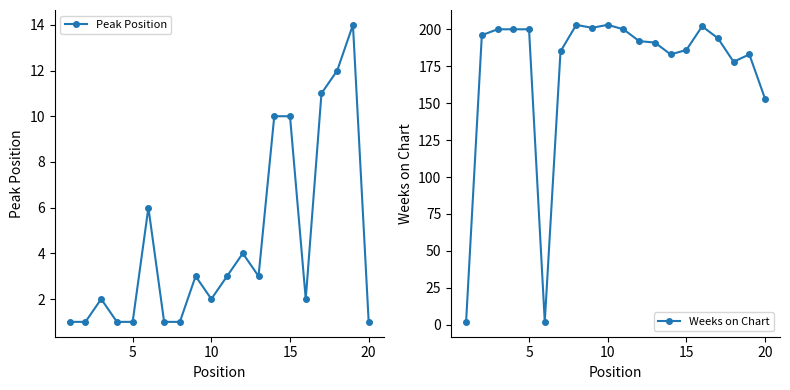

Is it true that Peak Position equals 1 at 5?

True